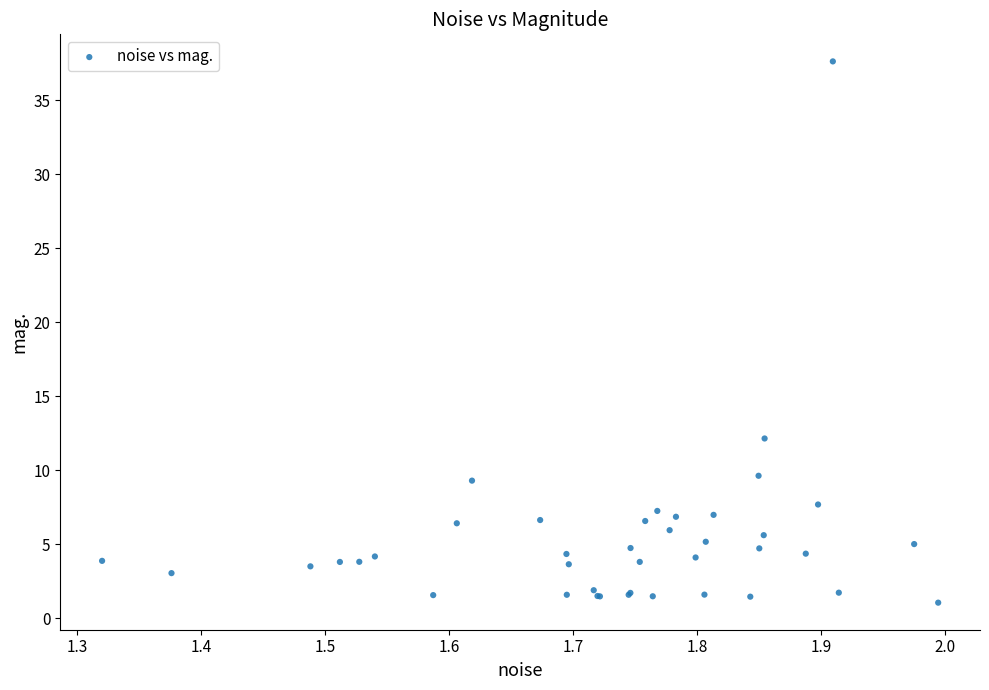

What Y value in the scatter plot is closest to 19?

12.2